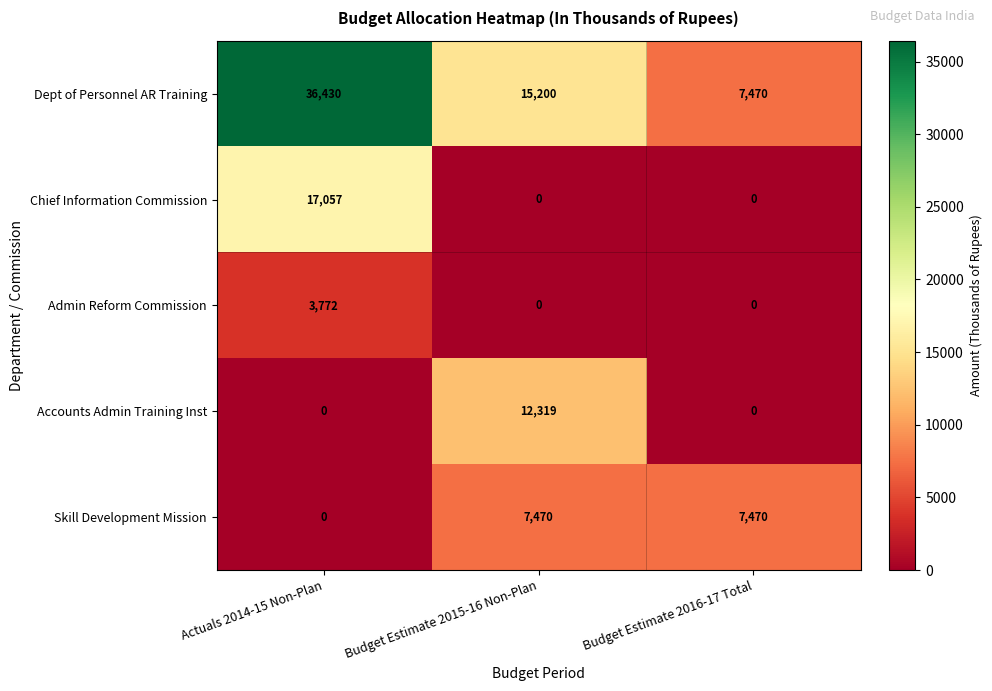

What is the difference between the Skill Development Mission values at Budget Estimate 2015-16 Non-Plan and Actuals 2014-15 Non-Plan?

7470